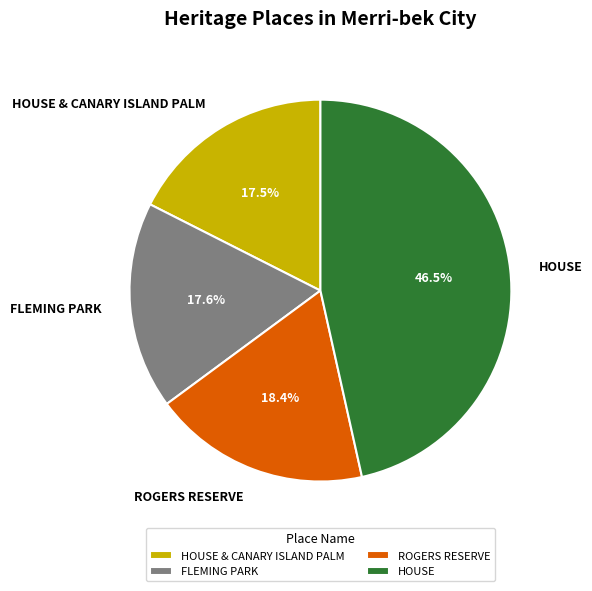

What percentage is the HOUSE & CANARY ISLAND PALM slice, to the nearest percent?

18%